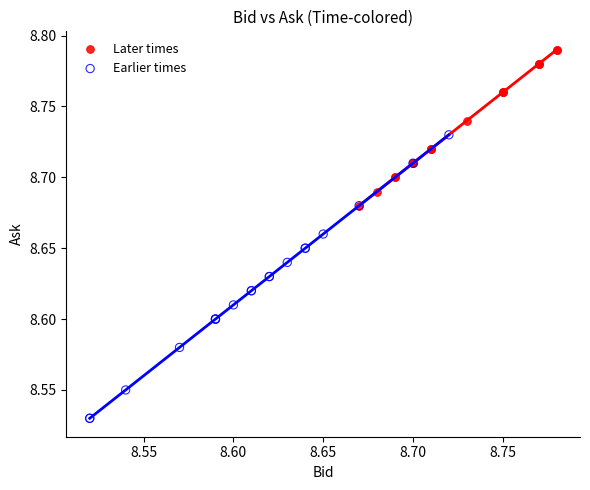

Which series has the widest spread of Y values?

Earlier times